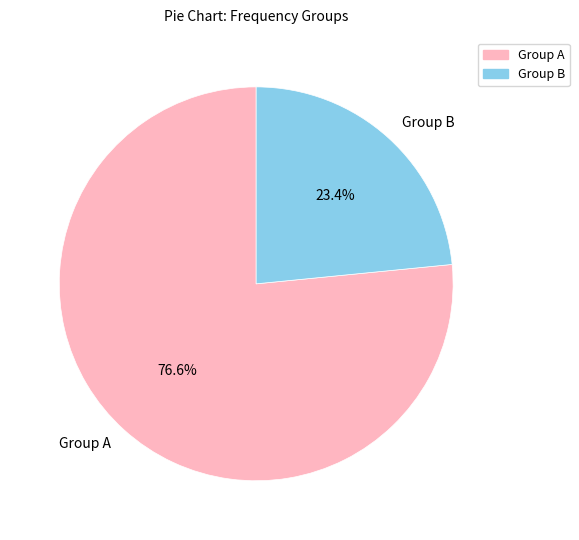

To the nearest percent, what is the average slice percentage?

50%